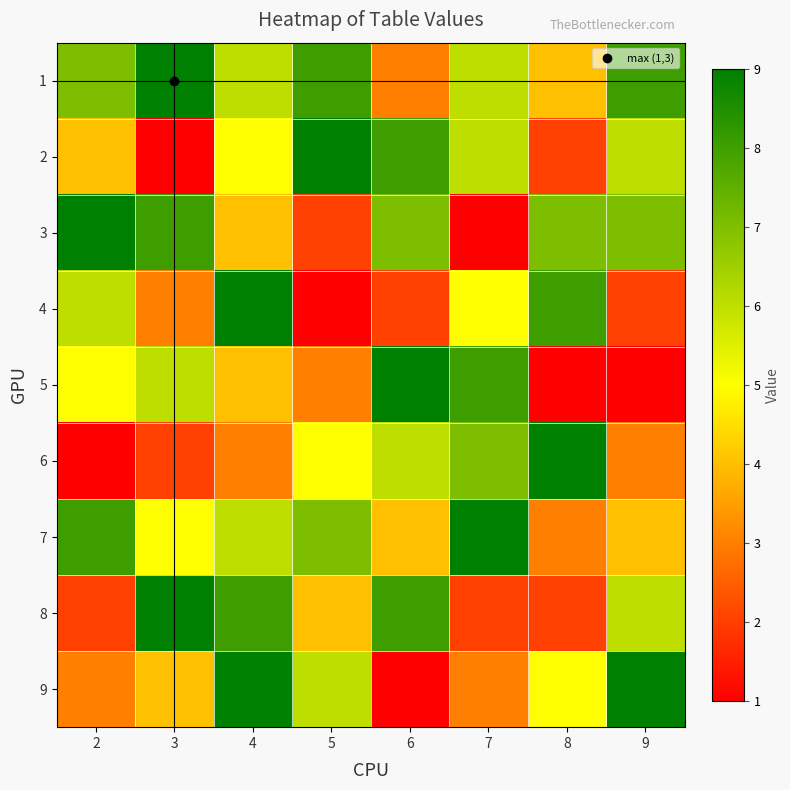

List the series in order of their peak value, highest first.

1, 2, 3, 4, 5, 6, 7, 8, 9